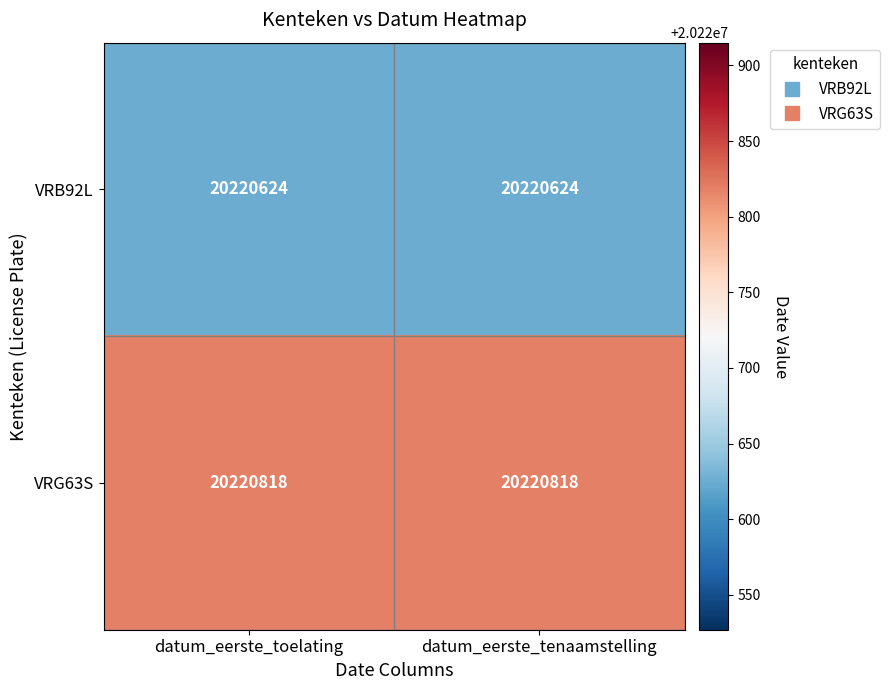

What is the greatest value displayed?

20220818